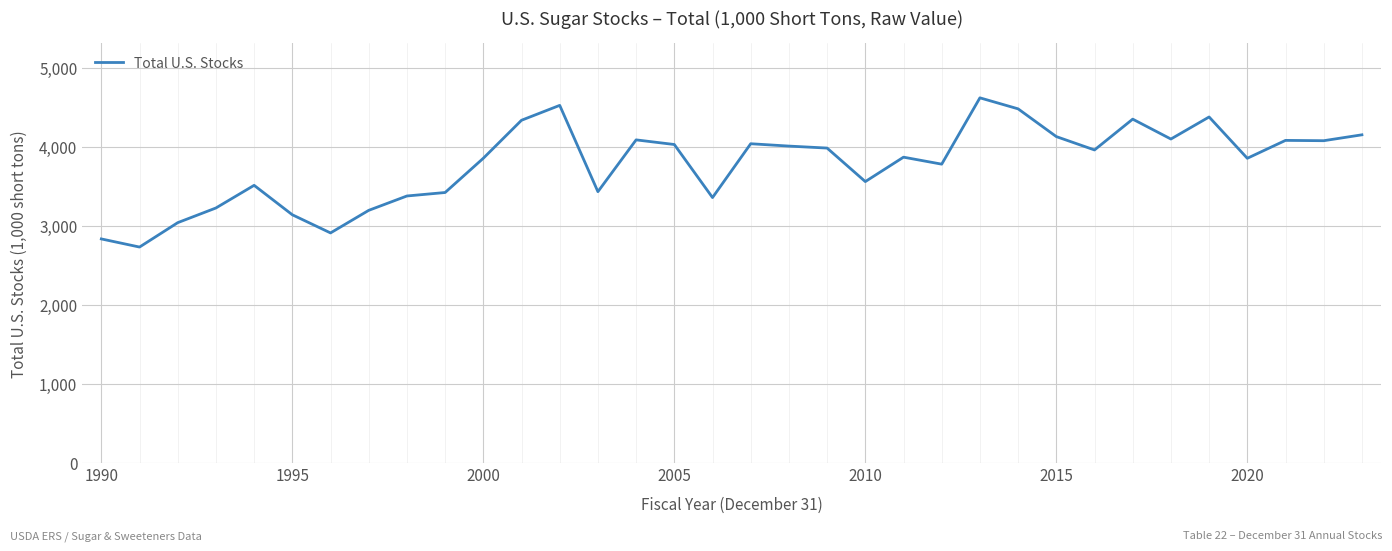

True or false: there are more than 0 points higher than both neighbors.

True